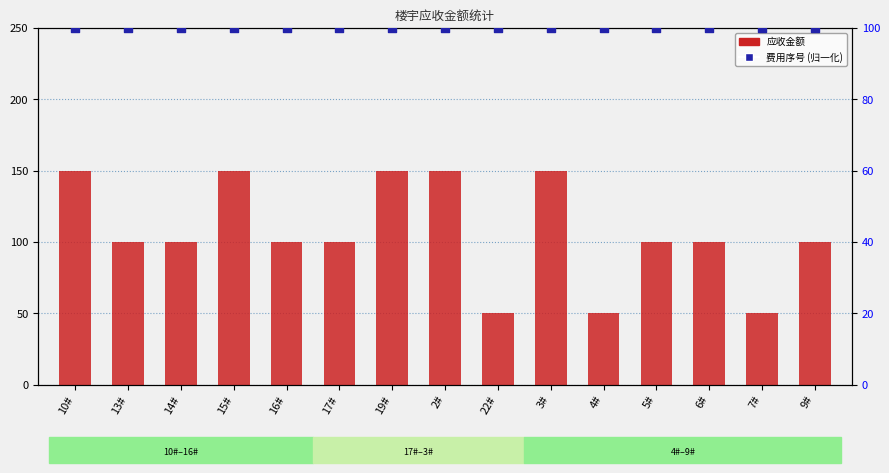

Which series has the widest spread of Y values?

应收金额